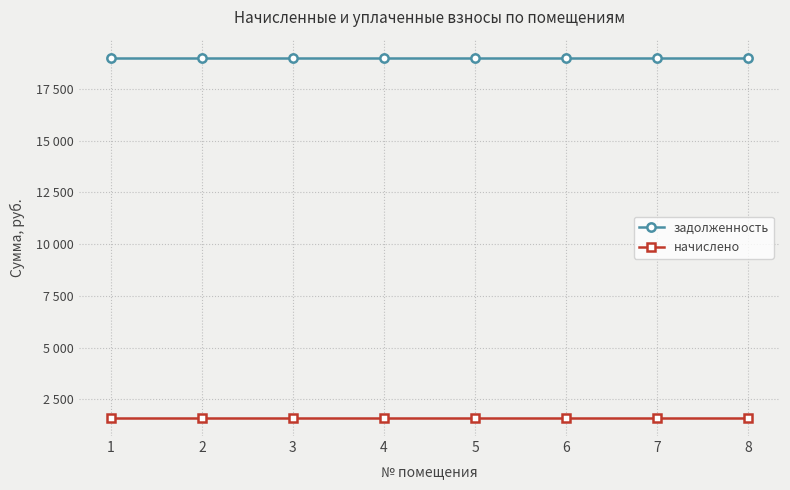

At which category does the chart reach its peak across all series?

1